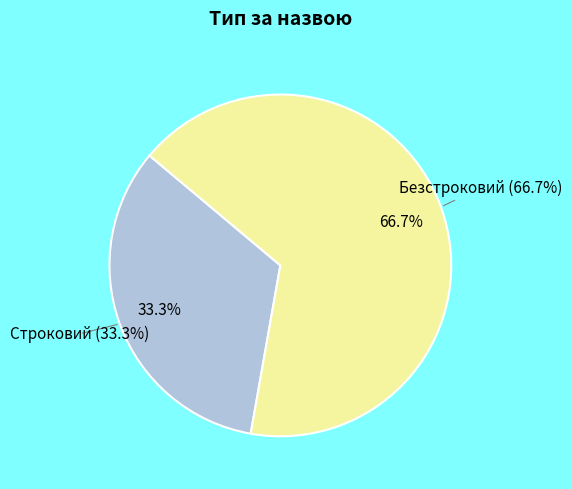

Rank the categories by value from lowest to highest.

Строковий, Безстроковий